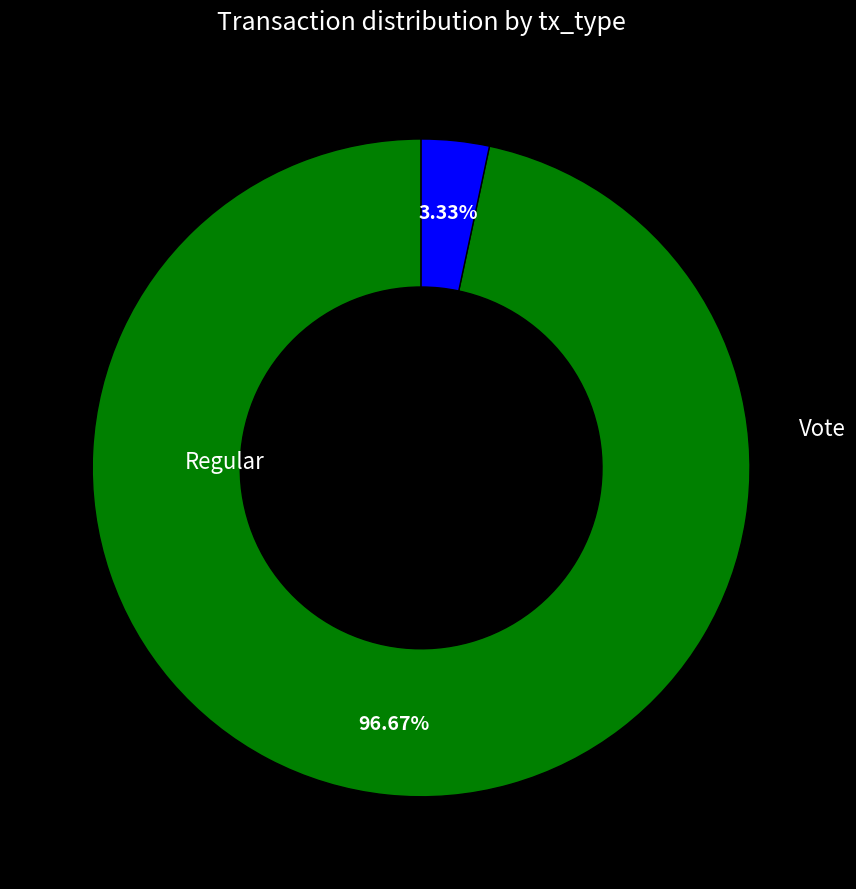

Is there any slice that represents more than half of the pie?

Yes